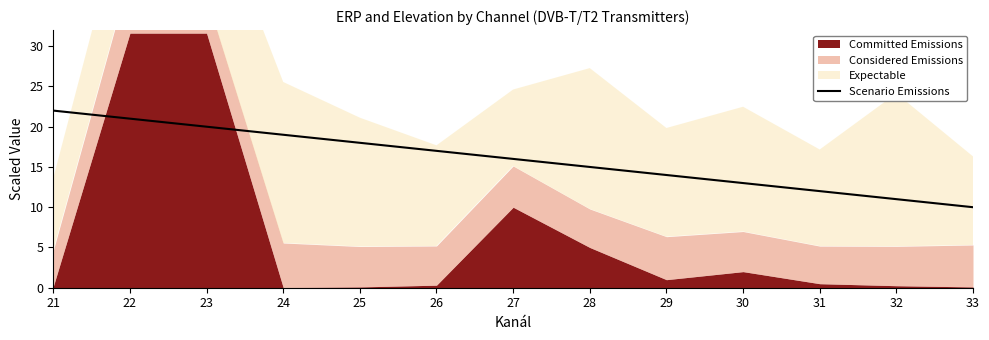

Reading left to right, extract all data points from this chart.

21=22	22=21	23=20	24=19	25=18	26=17	27=16	28=15	29=14	30=13	31=12	32=11	33=10